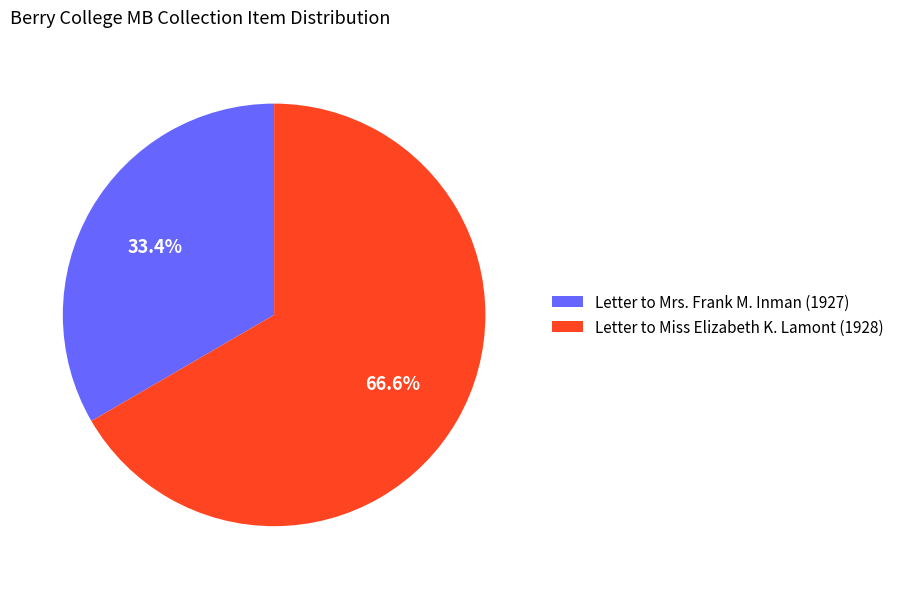

Which has a higher value, Letter to Miss Elizabeth K. Lamont (1928) or Letter to Mrs. Frank M. Inman (1927)?

Letter to Miss Elizabeth K. Lamont (1928)